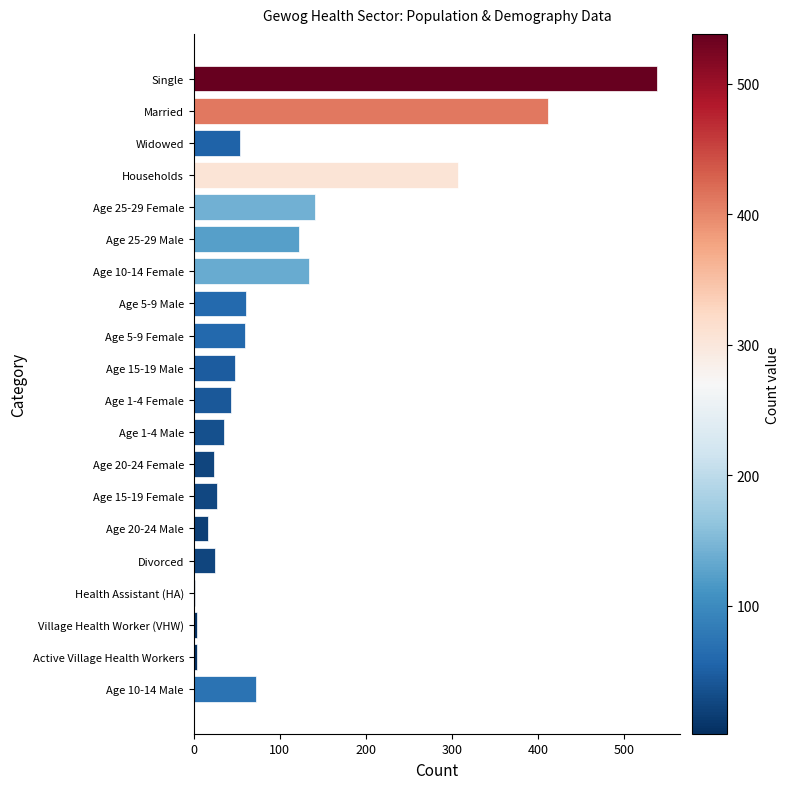

What is the ratio of the value at Age 20-24 Male to the value at Age 15-19 Female?

0.6